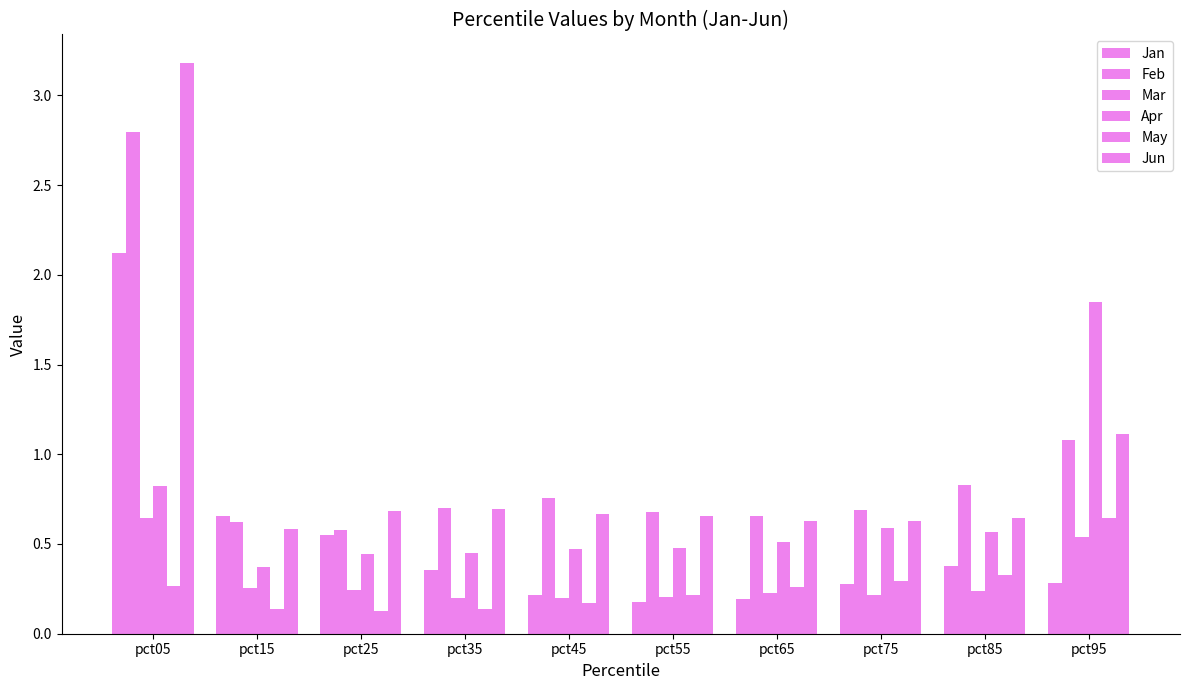

At which label does Jun reach its minimum?

pct15